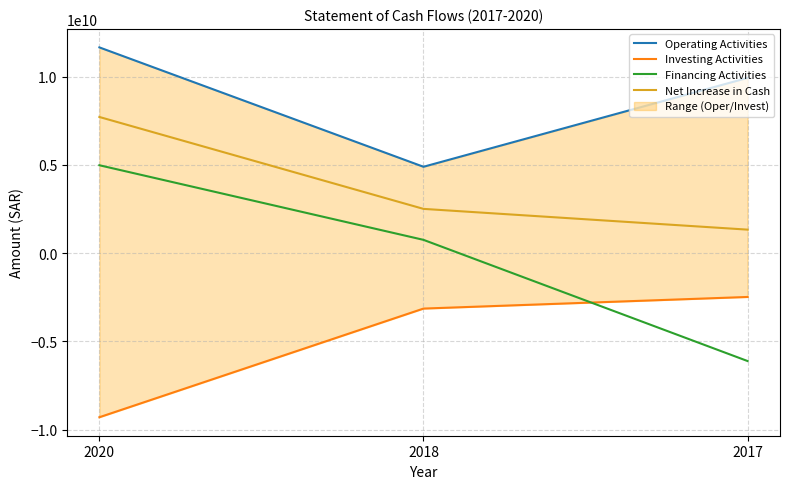

Reading left to right, transcribe all the data shown in this chart.

Operating Activities: 2020=11653993040	2018=4893561336	2017=9927010445
Investing Activities: 2020=-9288840705	2018=-3136048449	2017=-2478258827
Financing Activities: 2020=4980022962	2018=755457168	2017=-6107183881
Net Increase in Cash: 2020=7713908161	2018=2509038901	2017=1333685546